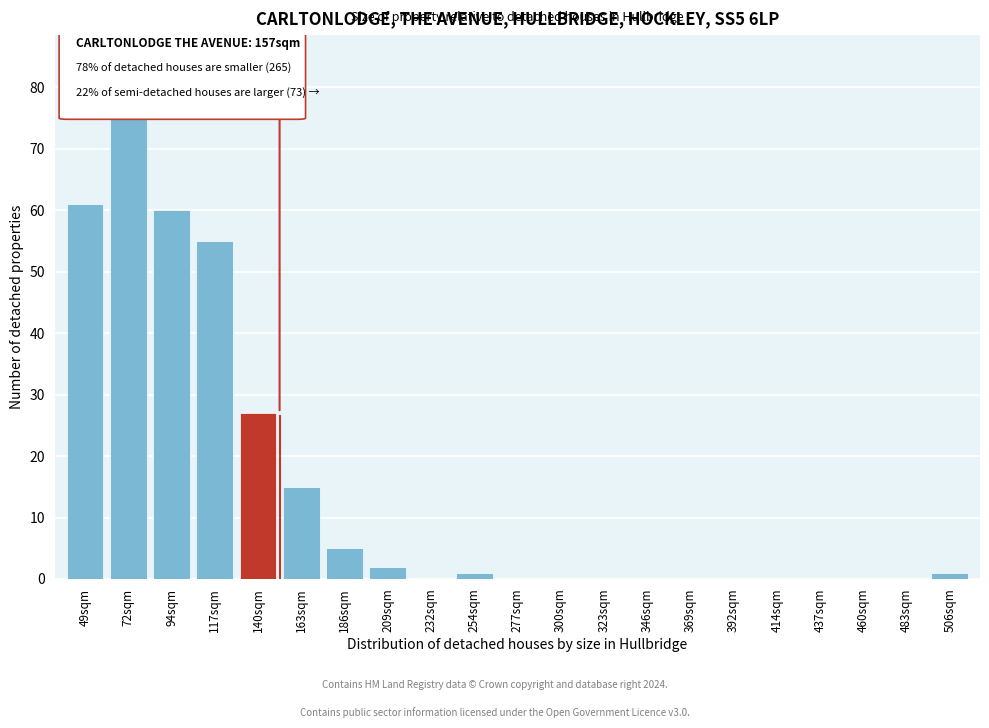

Reading left to right, transcribe all the data shown in this chart.

49sqm=61	72sqm=75	94sqm=60	117sqm=55	140sqm=27	163sqm=15	186sqm=5	209sqm=2	232sqm=0	254sqm=1	277sqm=0	300sqm=0	323sqm=0	346sqm=0	369sqm=0	392sqm=0	414sqm=0	437sqm=0	460sqm=0	483sqm=0	506sqm=1